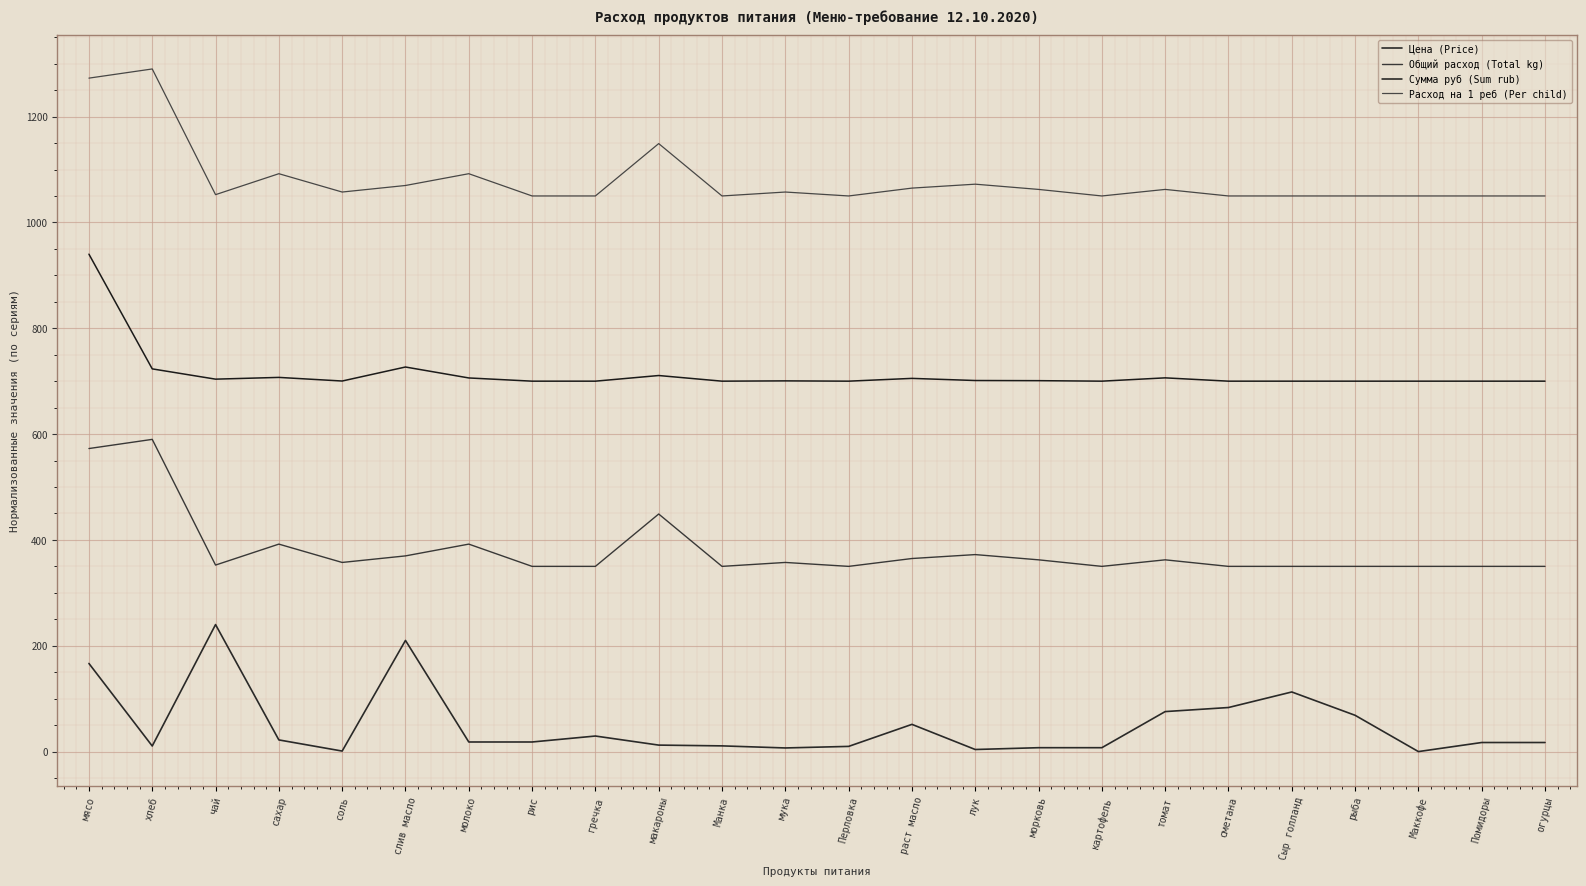

Rank the series at мясо from lowest to highest value.

Цена (Price), Общий расход (Total kg), Сумма руб (Sum rub), Расход на 1 реб (Per child)